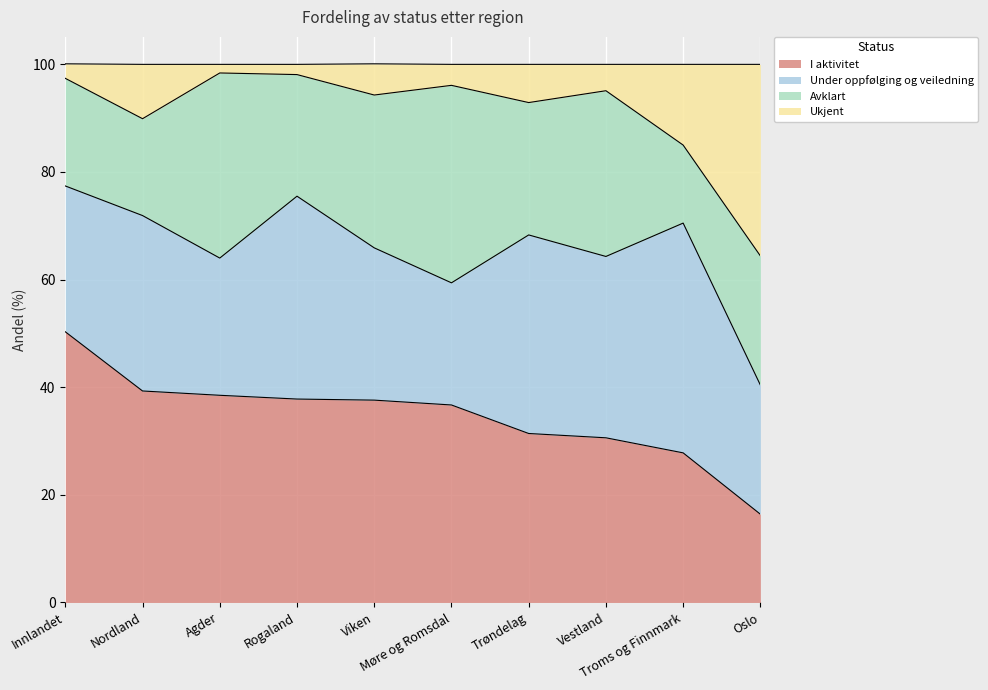

In Ukjent, how many points are lower than both neighbors (excluding endpoints)?

3